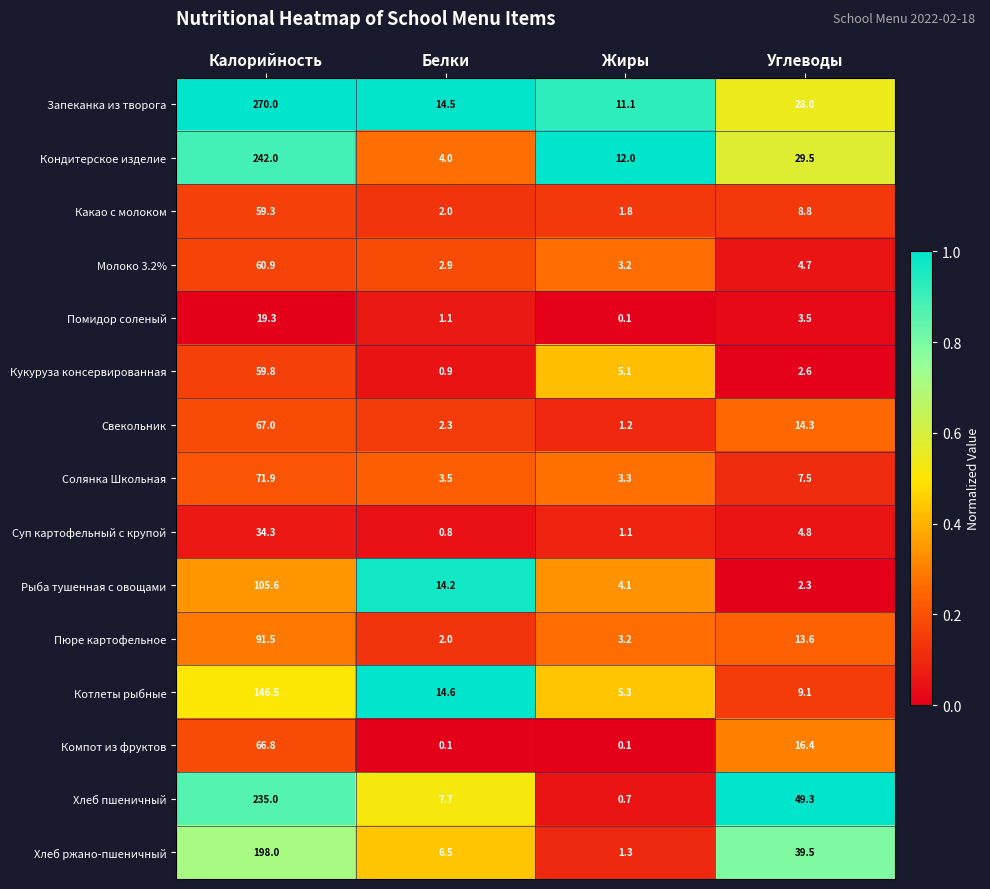

Count the number of categories in the chart.

4